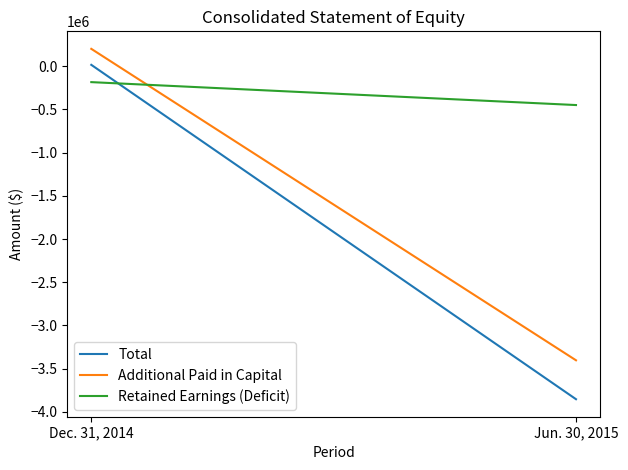

True or false: Retained Earnings (Deficit) has a value of -732226 at Jun. 30, 2015.

False